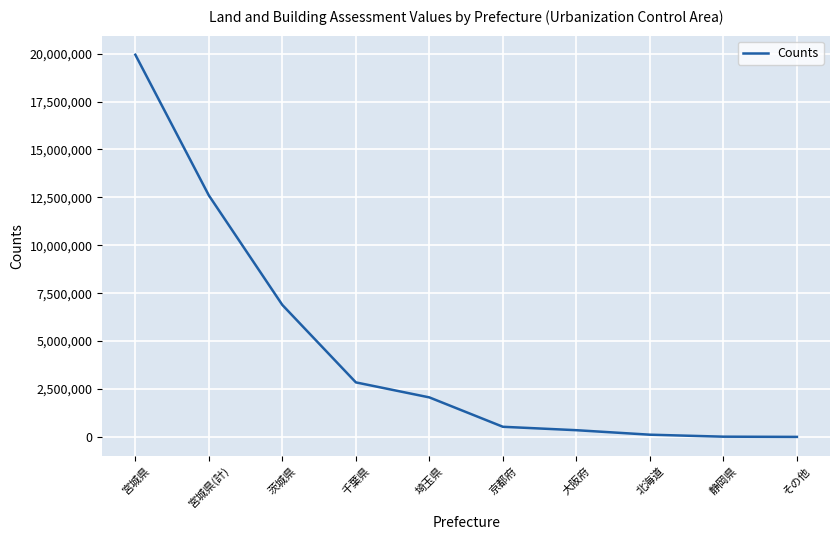

True or false: the data shows 19945052 at 宮城県.

True